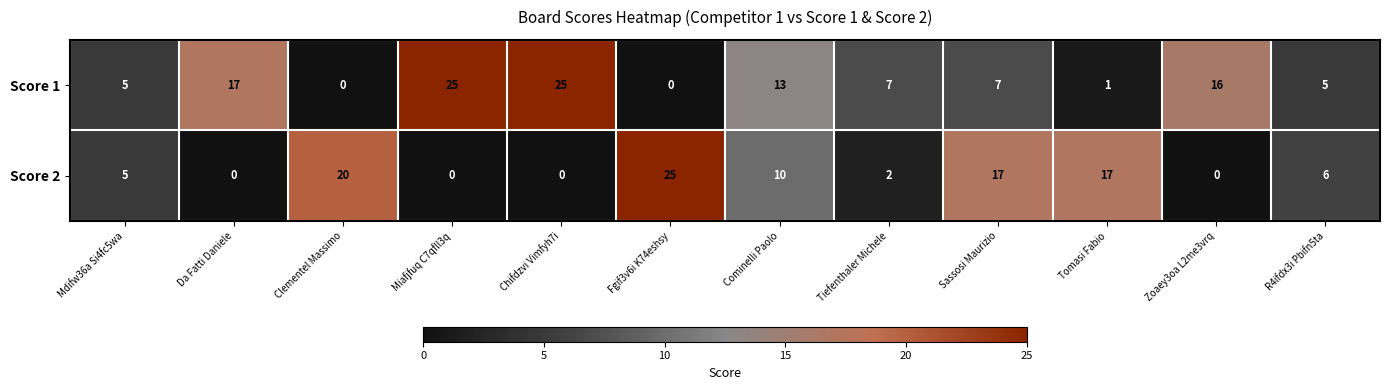

At Miafjfuq C7qfll3q, list the series in order from smallest to largest.

Score 2, Score 1